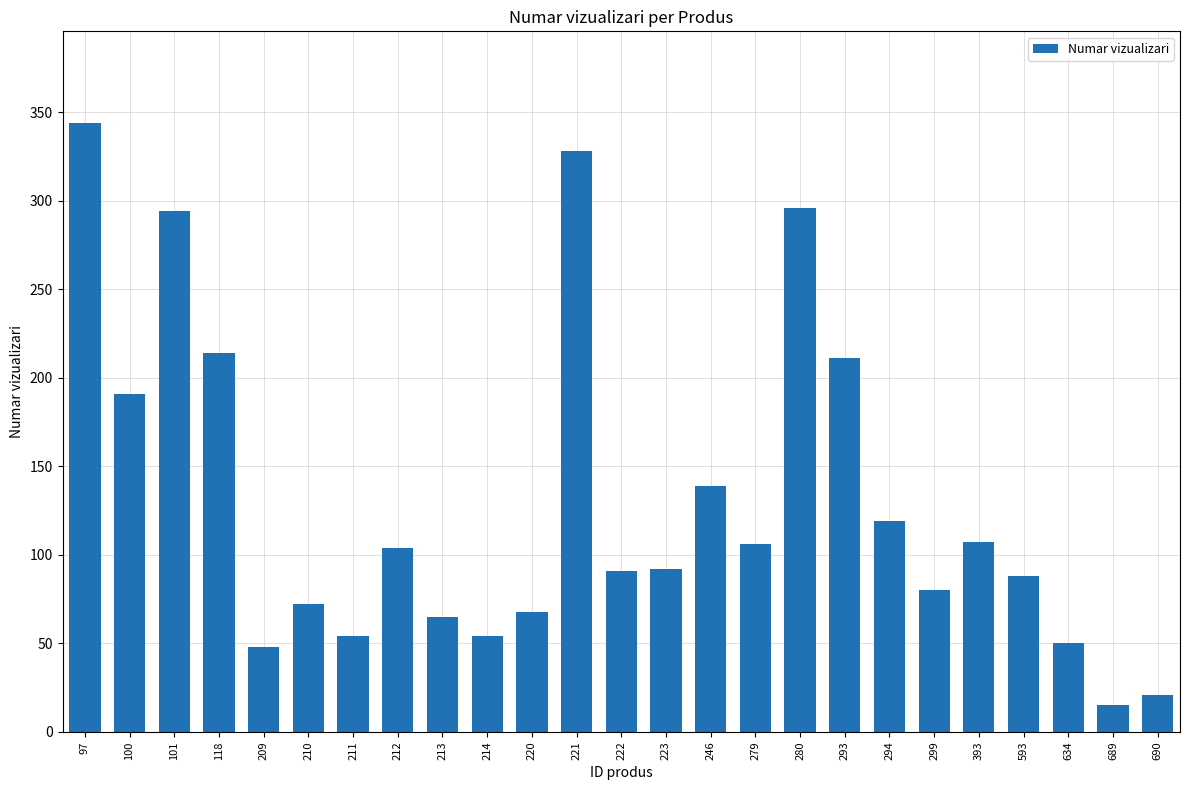

What is the ratio of the value at 393 to the value at 279?

1.0